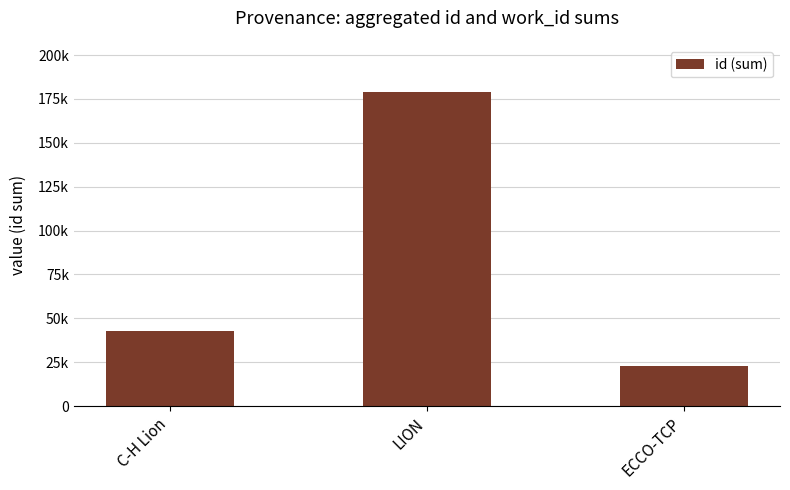

Does the chart contain any negative values?

No